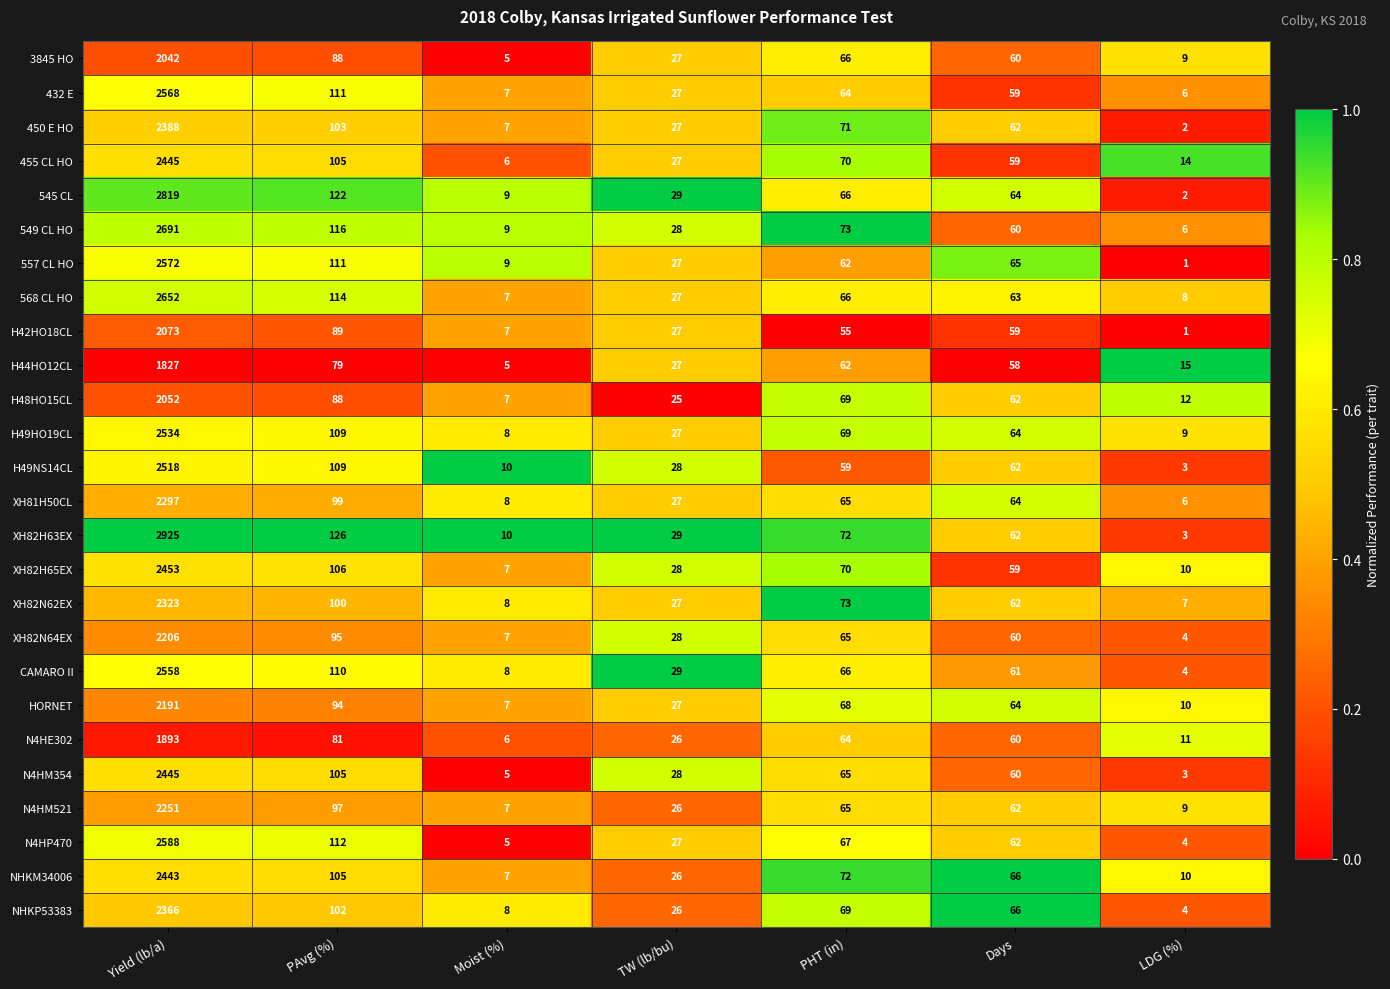

Which series has the widest spread of values?

XH82H63EX